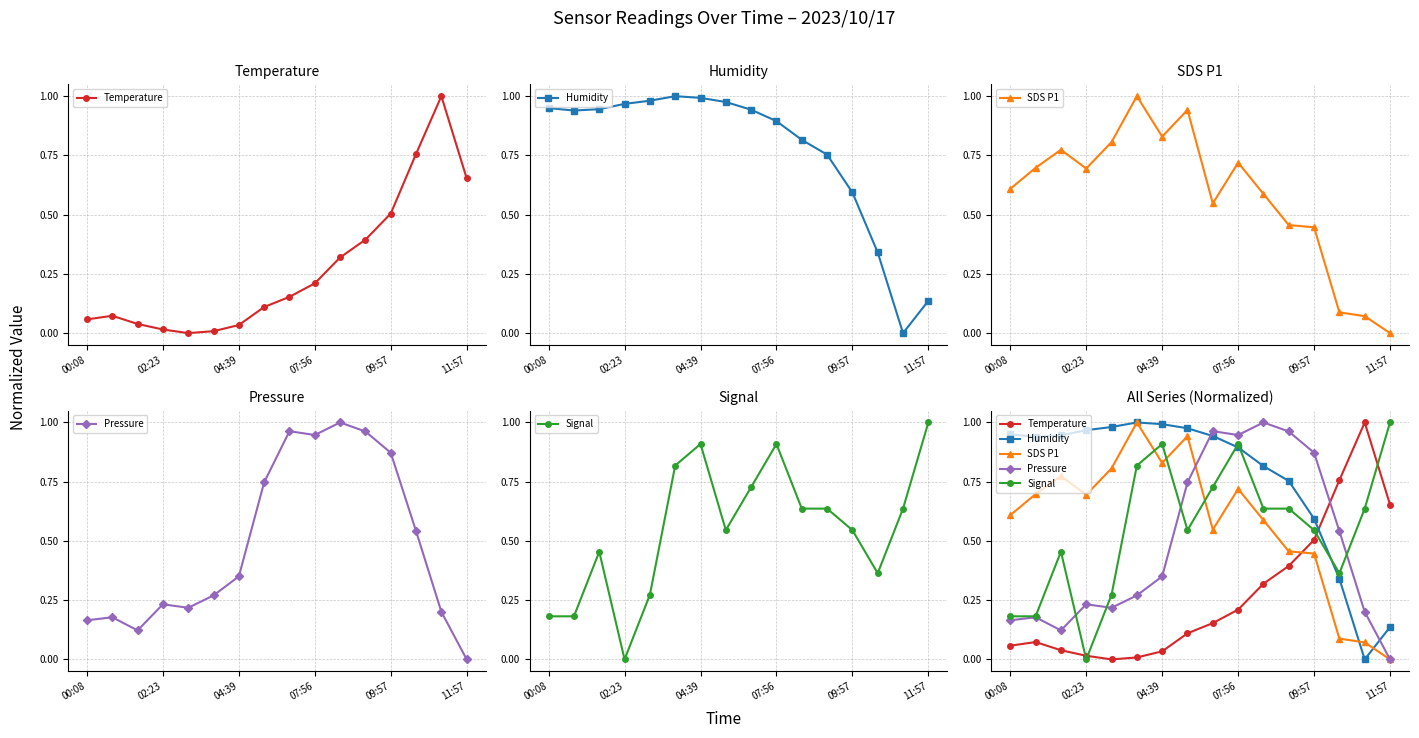

Reading left to right, what are all the values shown in this chart?

Temperature: 0.1	0.1	0.0	0.0	0.0	0.0	0.0	0.1	0.2	0.2	0.3	0.4	0.5	0.8	1.0	0.7
Humidity: 0.9	0.9	0.9	1.0	1.0	1.0	1.0	1.0	0.9	0.9	0.8	0.8	0.6	0.3	0.0	0.1
SDS P1: 0.6	0.7	0.8	0.7	0.8	1.0	0.8	0.9	0.5	0.7	0.6	0.5	0.4	0.1	0.1	0.0
Pressure: 0.2	0.2	0.1	0.2	0.2	0.3	0.4	0.7	1.0	0.9	1.0	1.0	0.9	0.5	0.2	0.0
Signal: 0.2	0.2	0.5	0.0	0.3	0.8	0.9	0.5	0.7	0.9	0.6	0.6	0.5	0.4	0.6	1.0